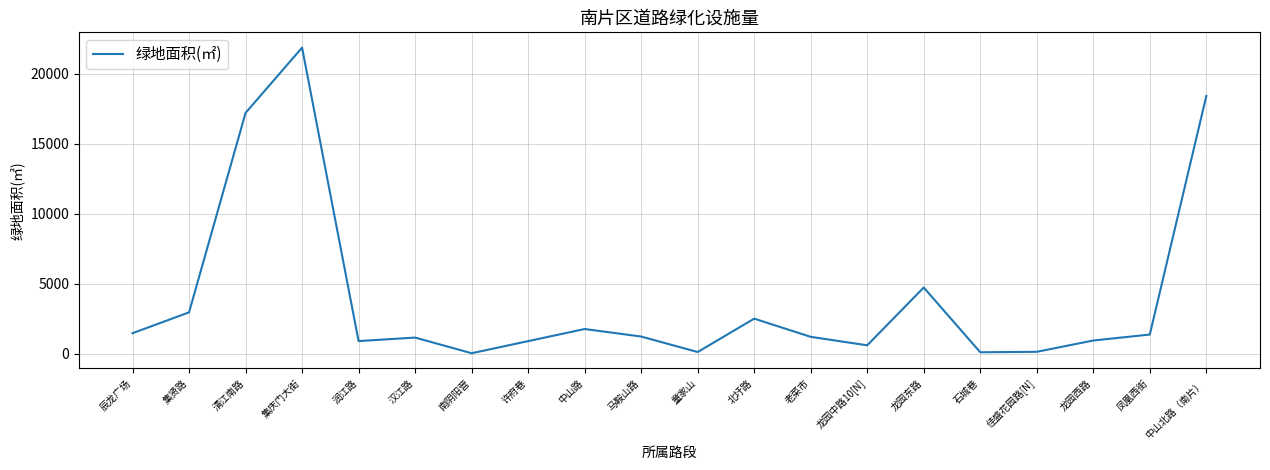

Between 润江路 and 石城巷, which is larger?

润江路